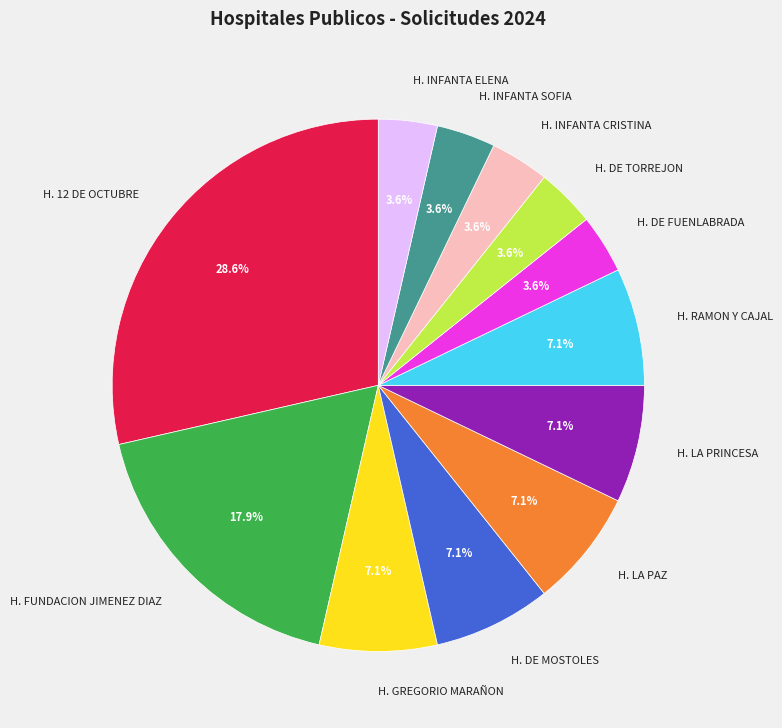

What percentage is NOT represented by H. DE MOSTOLES?

92.9%